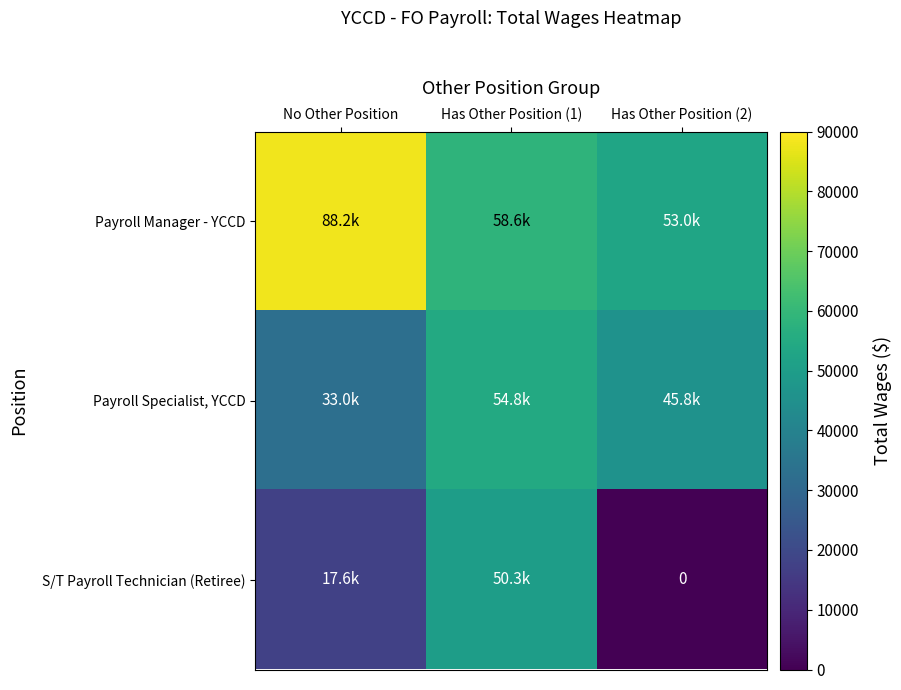

What is the sum of all Payroll Specialist, YCCD values?

133562